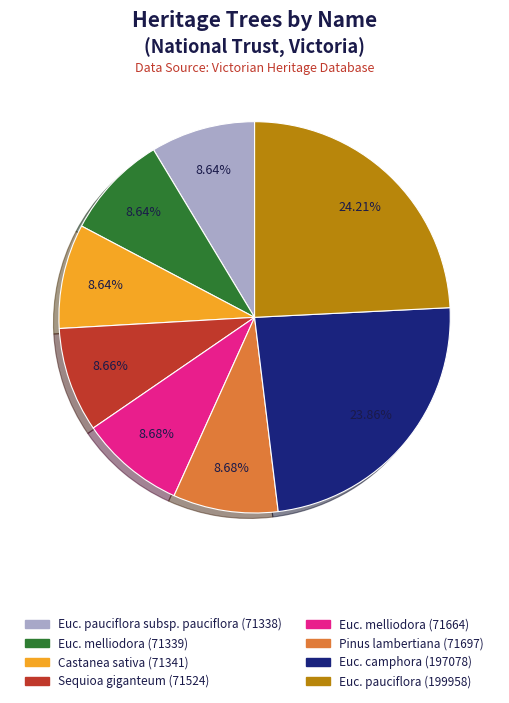

Is there any slice that represents more than half of the pie?

No